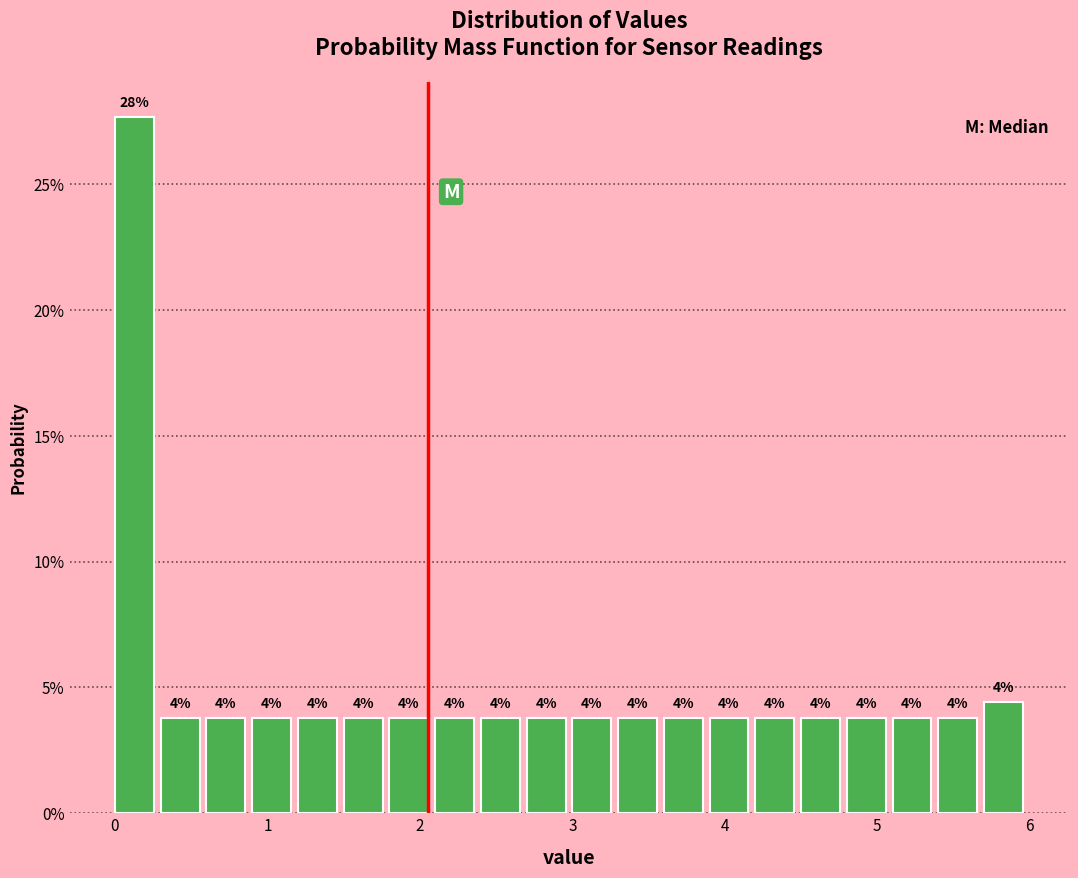

Around what value on the x-axis is the tallest bar? Give the approximate position of its centre, as read against the axis.

0.1